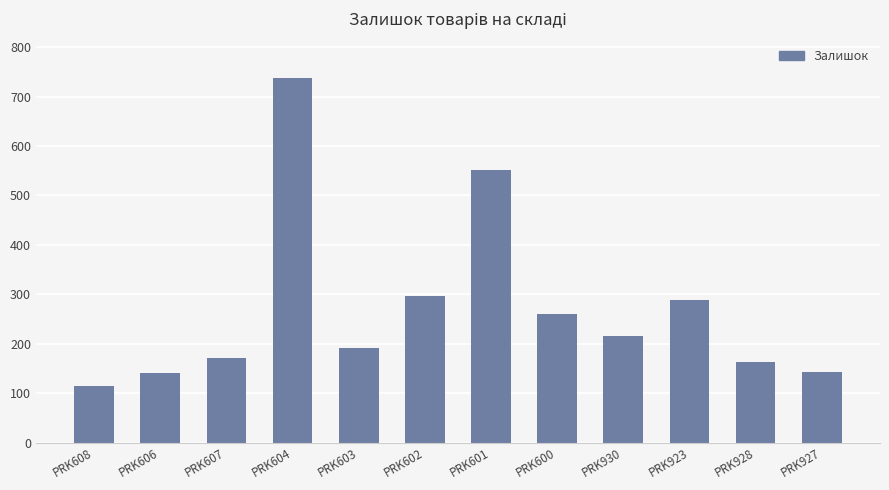

The chart shows a value of 143 at PRK927. True or false?

True